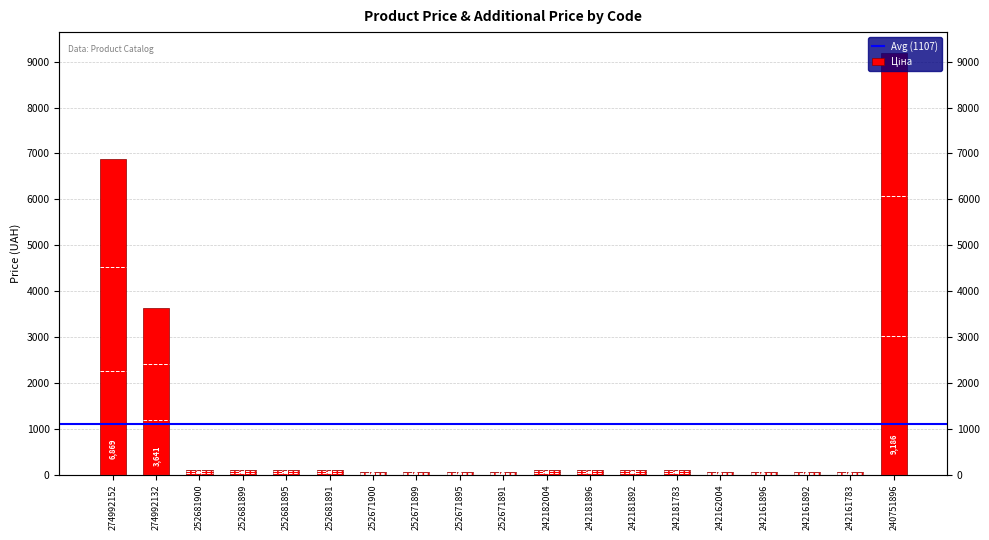

What is the value of the 19th bar from the left?

9185.9